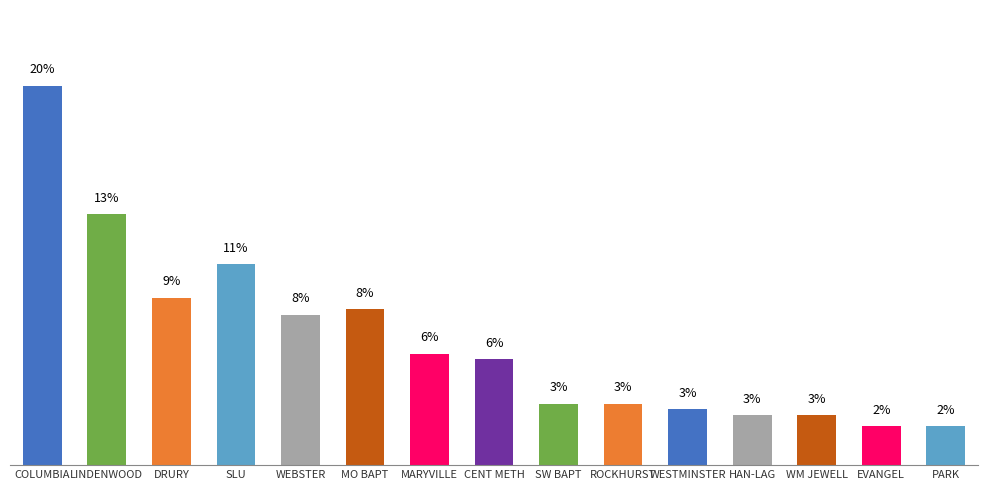

At which label does the data first exceed 5?

COLUMBIA